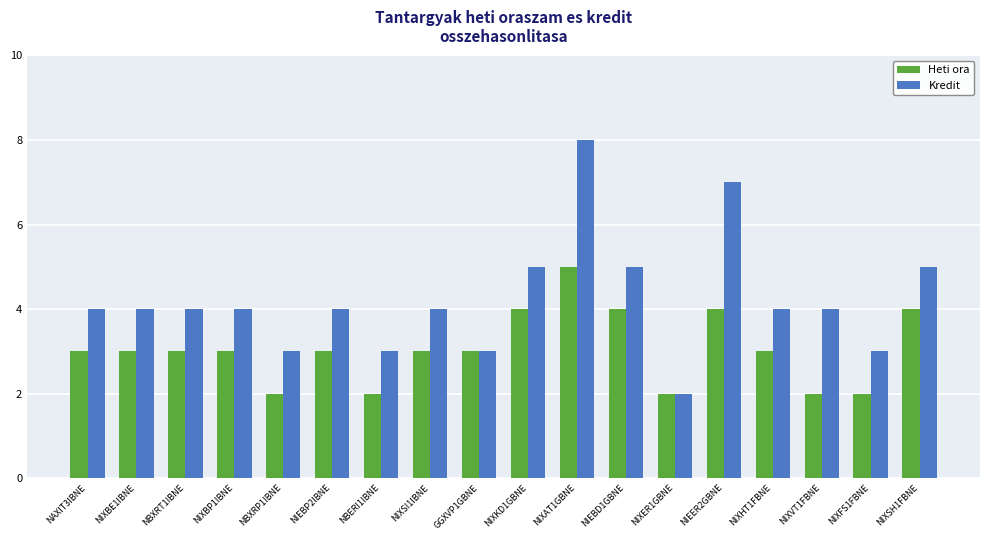

The value of Kredit at NIXER1GBNE is 1. True or false?

False